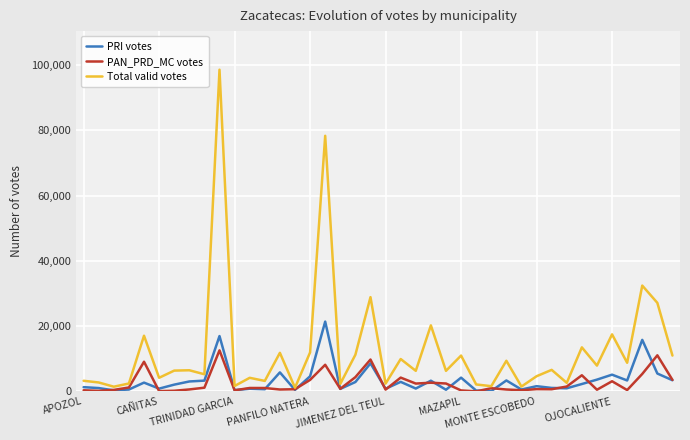

Which series has the largest total across all categories?

Total valid votes